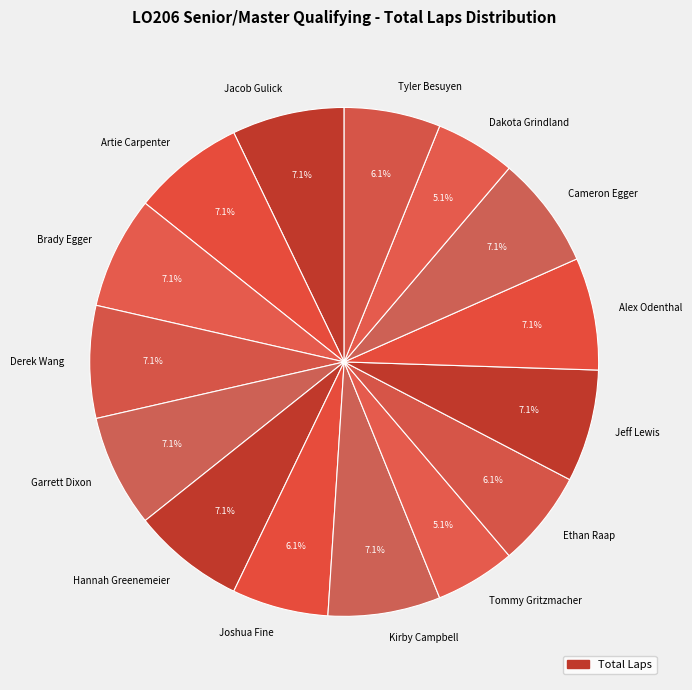

How much of the chart is everything except Derek Wang?

92.9%